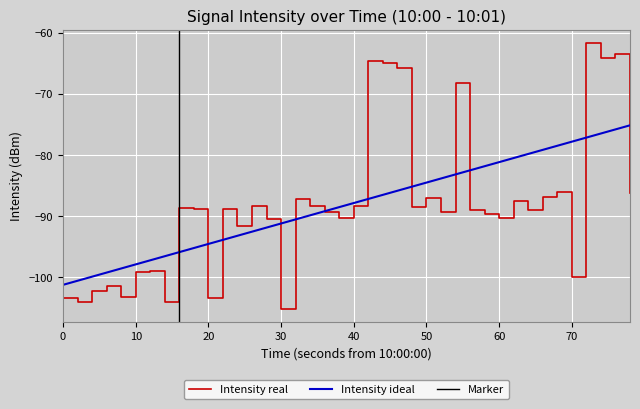

The Intensity ideal series shows -20.6 at 50. True or false?

False